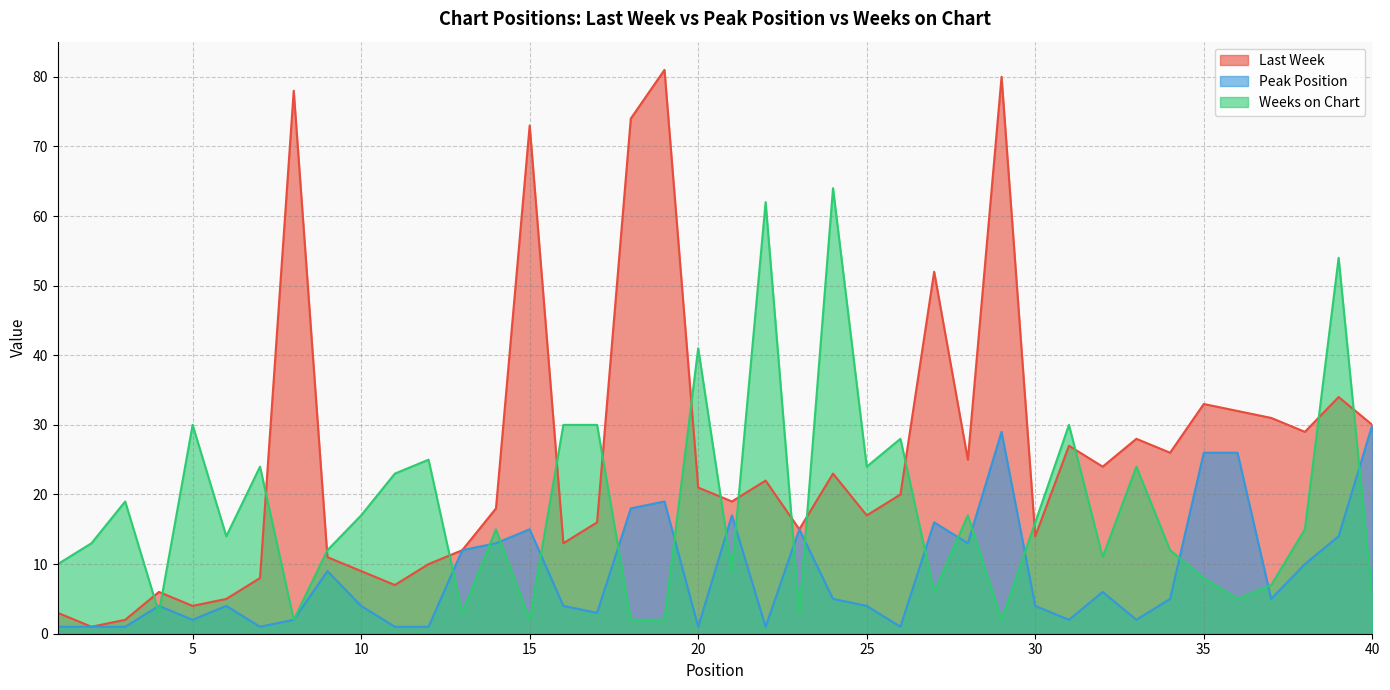

At which category is the sum across all series the highest?

29